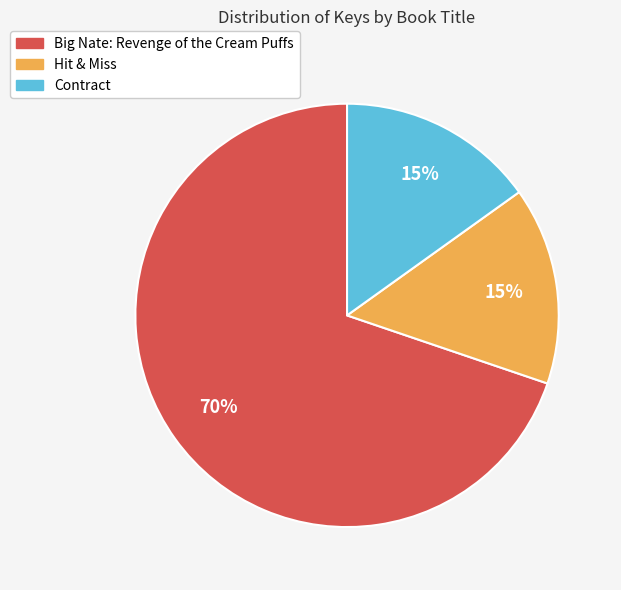

Which slice is the largest?

Big Nate: Revenge of the Cream Puffs